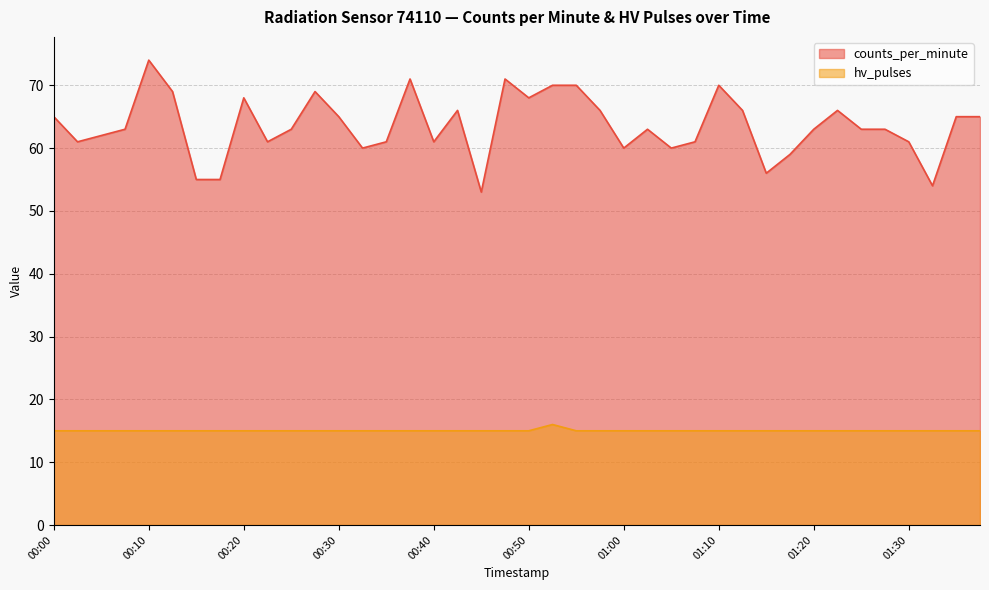

What is the label of the 13th point from the left?

00:30